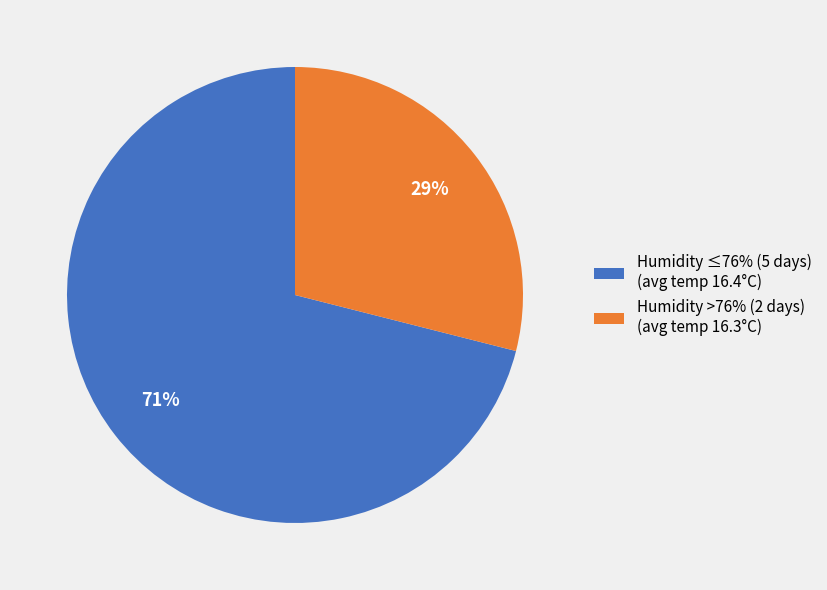

Which category has the biggest portion of the pie?

Humidity ≤76% (5 days) (avg temp 16.4°C)